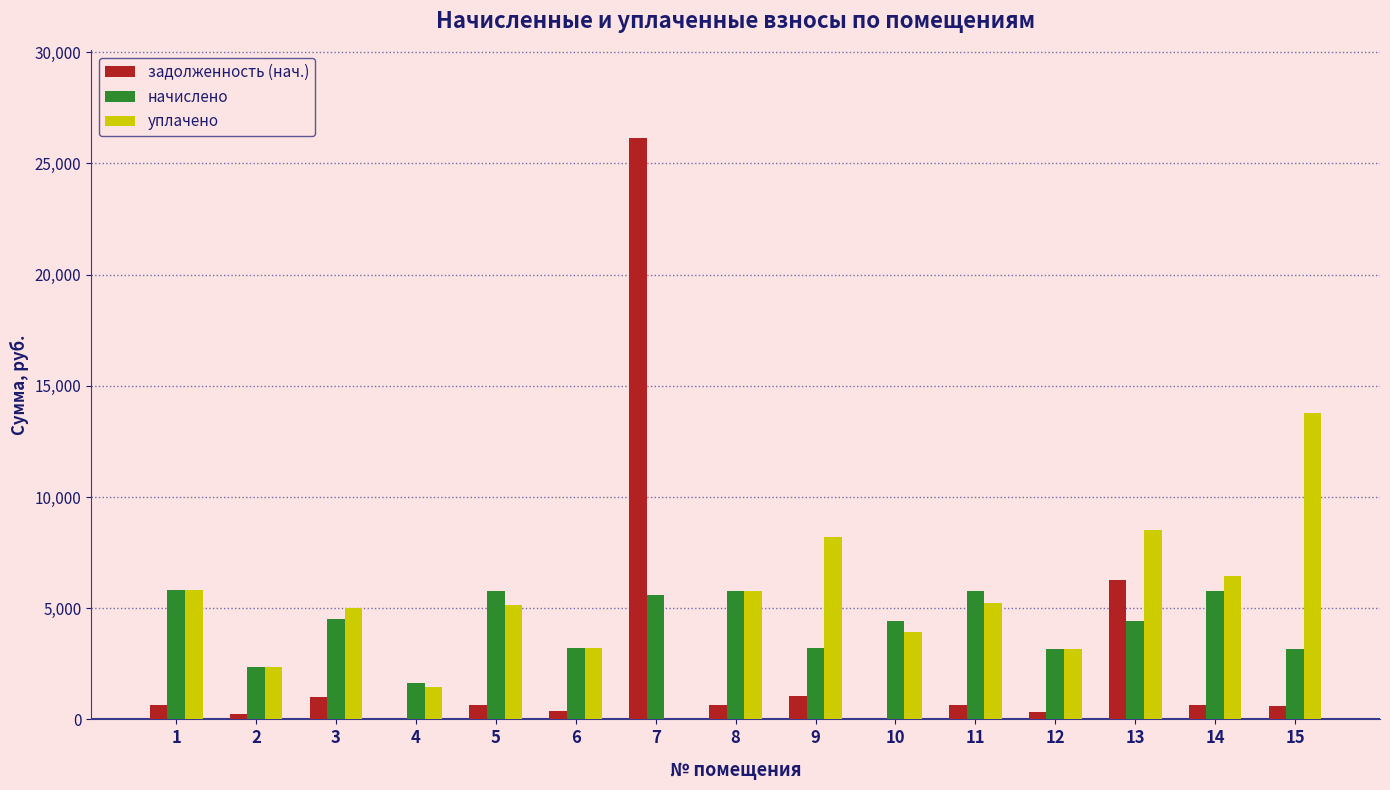

Which series changed the most between 4 and 5?

начислено